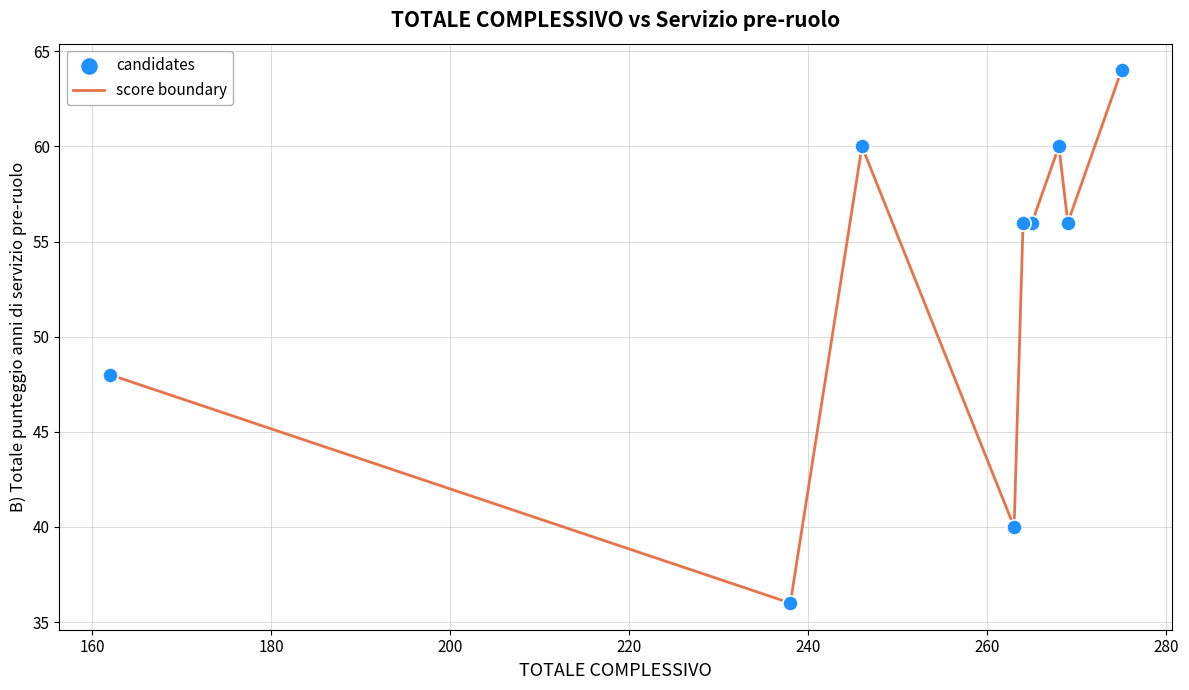

What is the smallest value displayed?

36